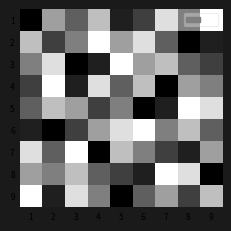

What is the spread (max minus min) of values at 8?

8